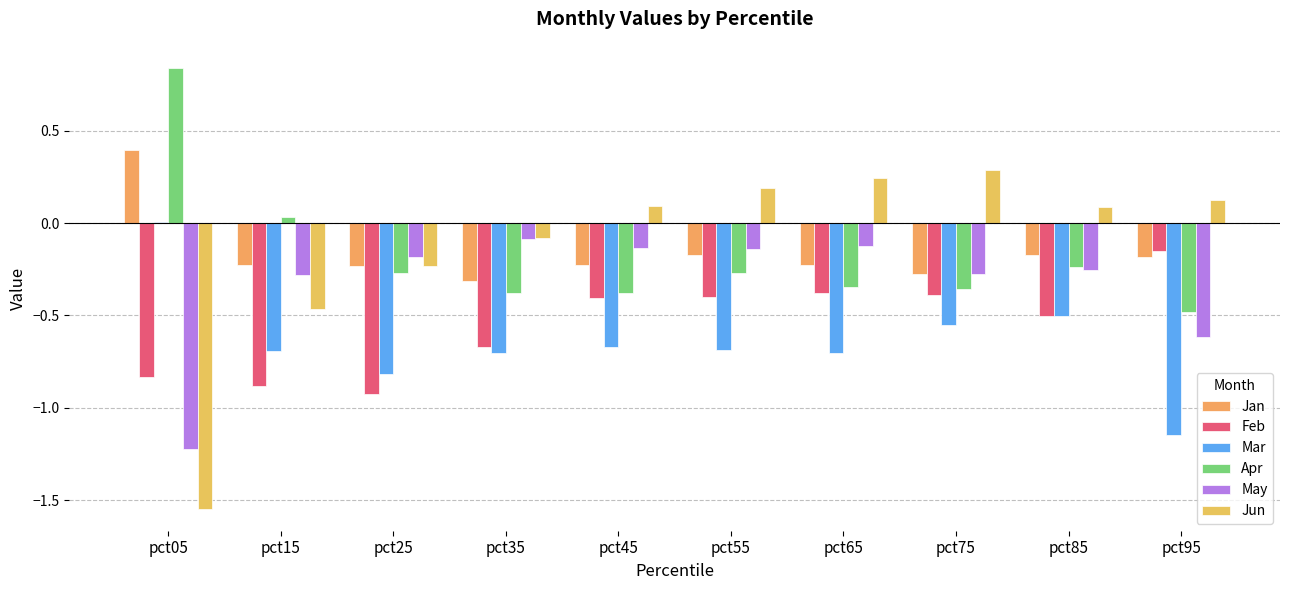

What value does the Apr series have at pct25?

-0.3